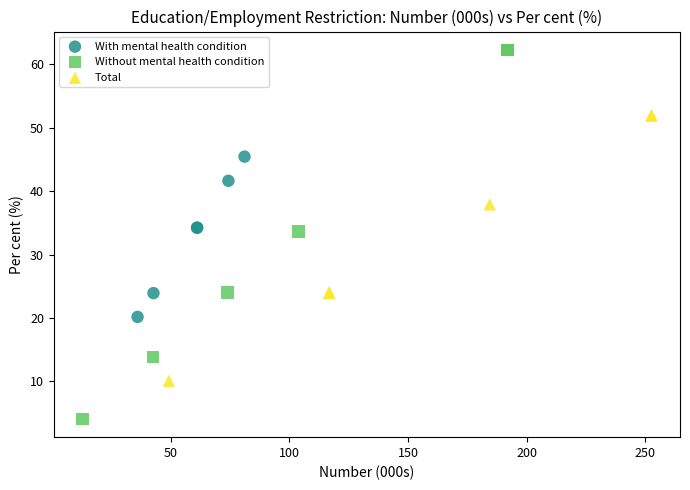

Which series has the widest spread of Y values?

Without mental health condition